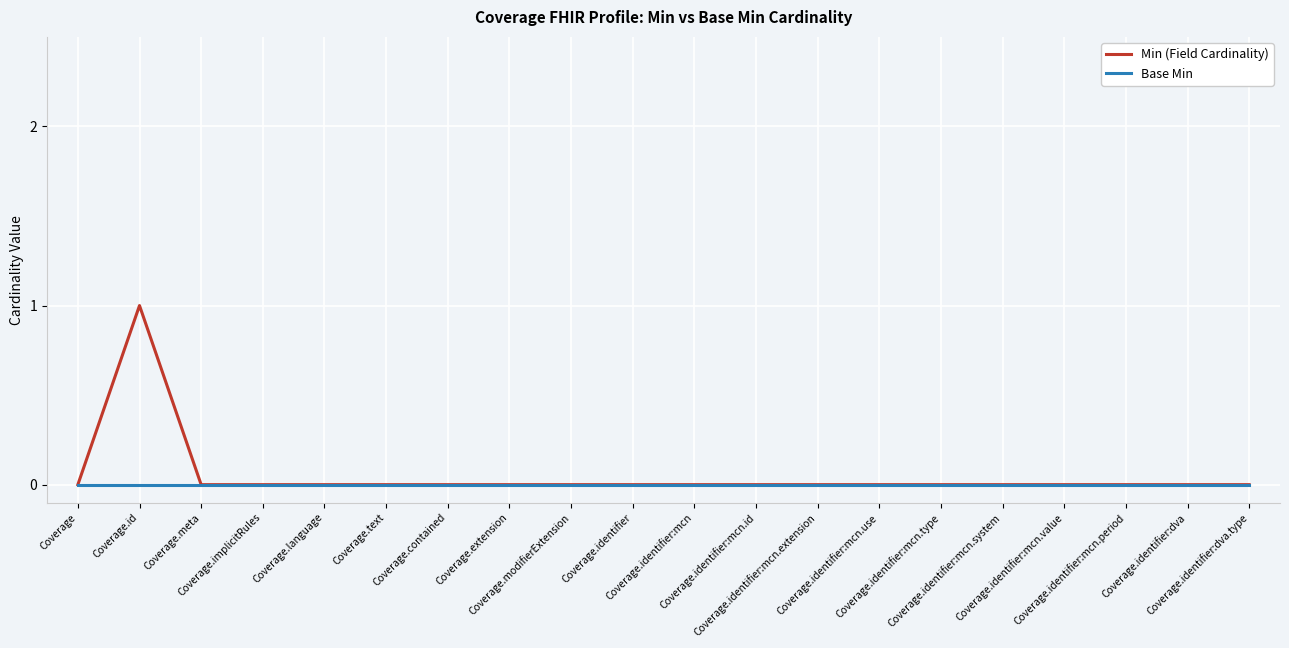

Rank the series by their average value, from lowest to highest.

Base Min, Min (Field Cardinality)